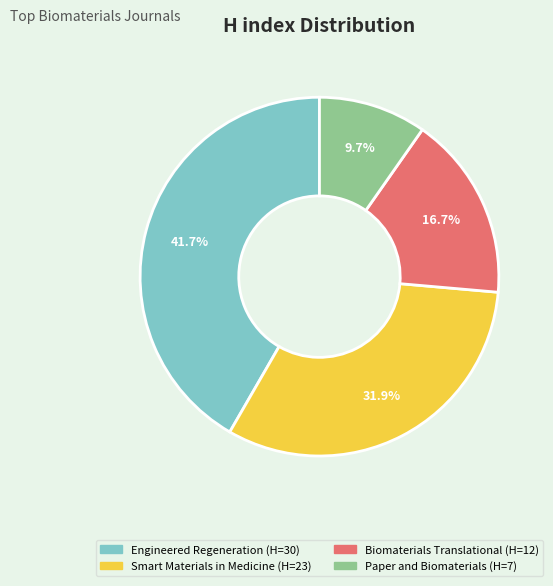

To the nearest percent, what is the combined percentage of Engineered Regeneration and Smart Materials in Medicine?

74%